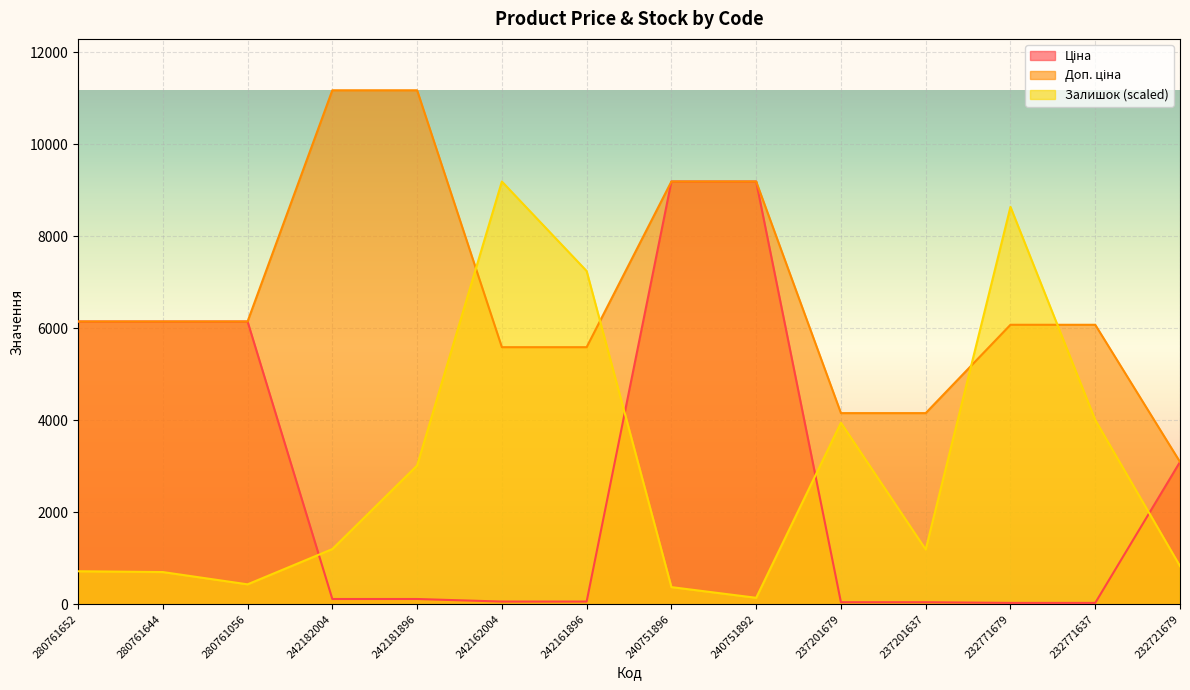

After their last crossing, which series has the higher values: Ціна or Залишок?

Ціна